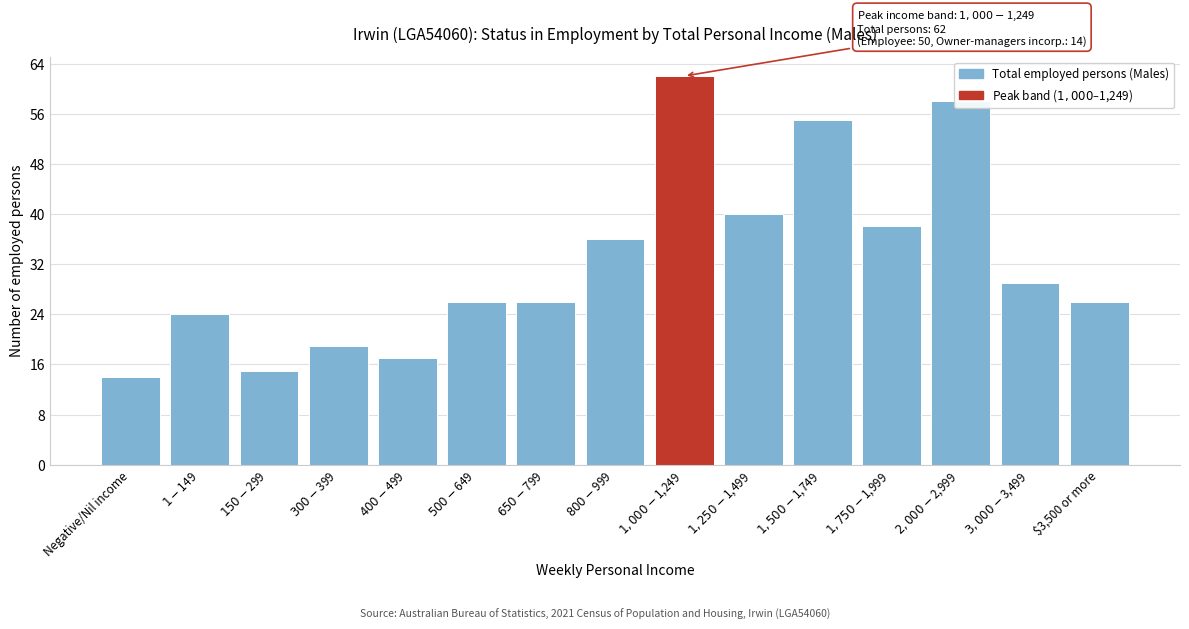

What is the difference between the maximum and minimum values?

48